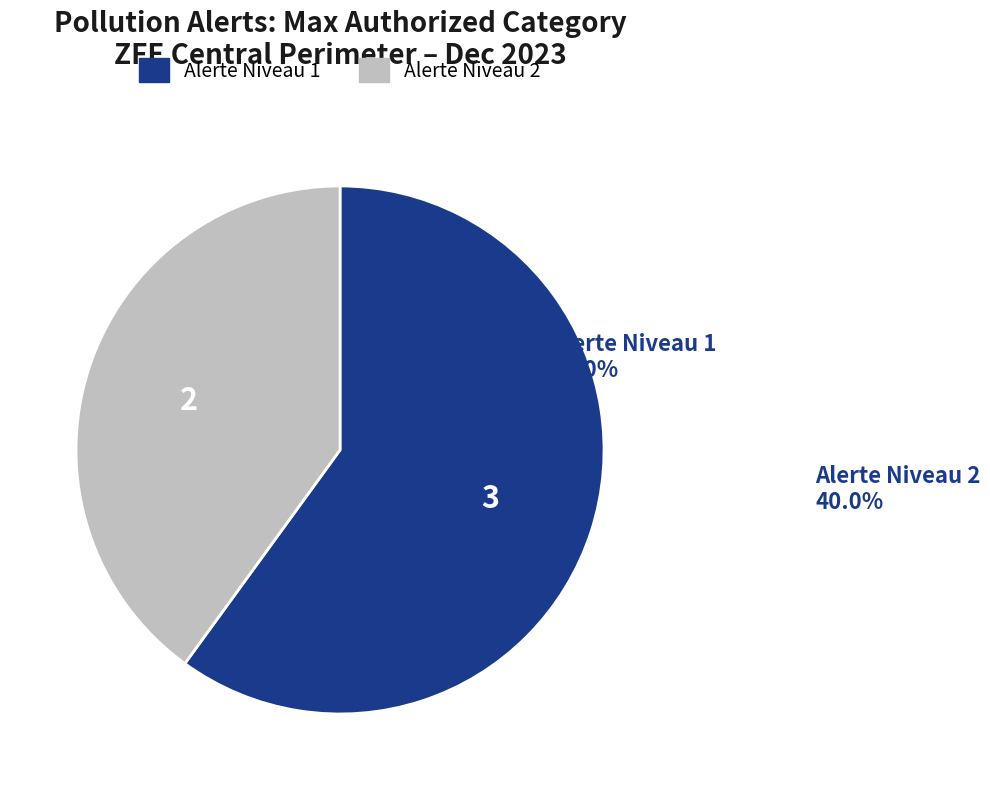

Is there any slice that represents more than half of the pie?

Yes